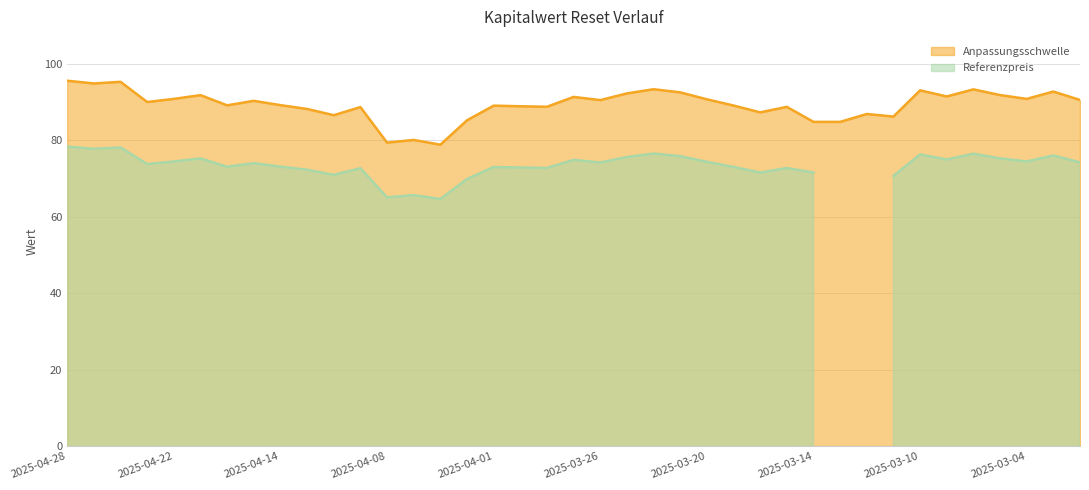

How many points are lower than both their immediate neighbors (excluding endpoints)?

12